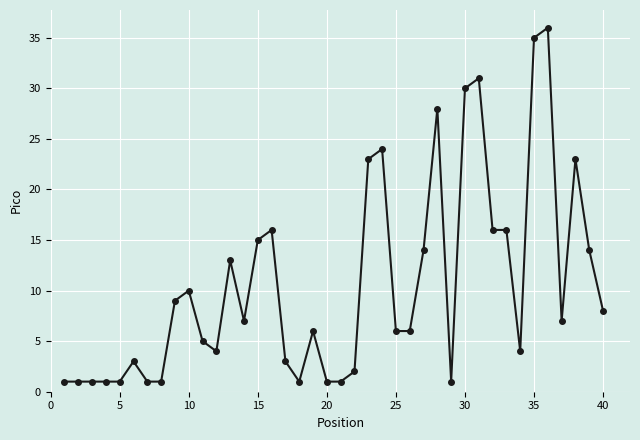

Reading left to right, what are all the values shown in this chart?

1	1	1	1	1	3	1	1	9	10	5	4	13	7	15	16	3	1	6	1	1	2	23	24	6	6	14	28	1	30	31	16	16	4	35	36	7	23	14	8